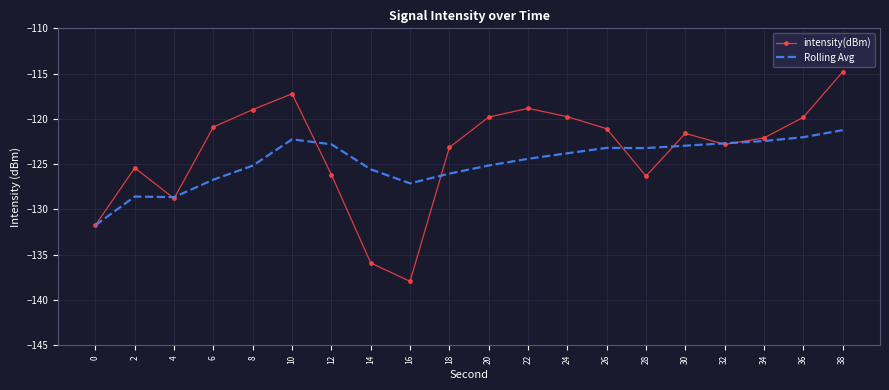

Between 2 and 32, which series saw the biggest shift?

Rolling Avg